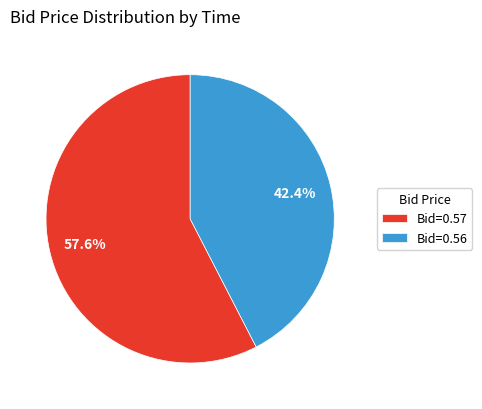

What is the smallest slice in the pie chart?

Bid=0.56